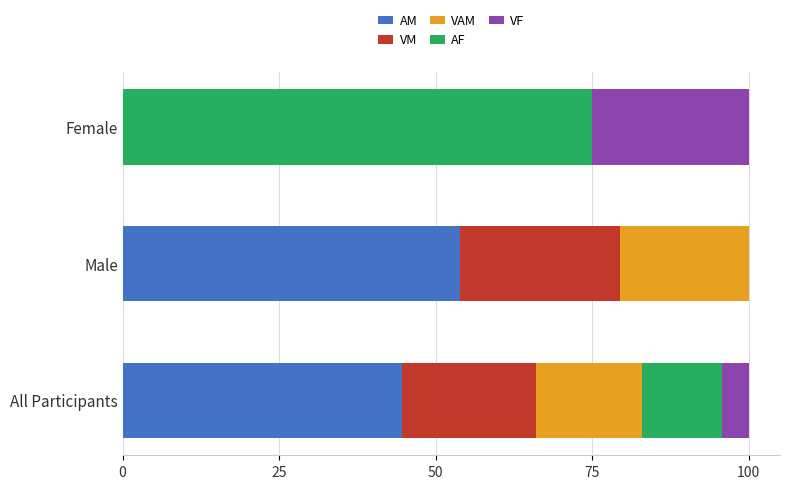

How many values in the AM series exceed 44?

2